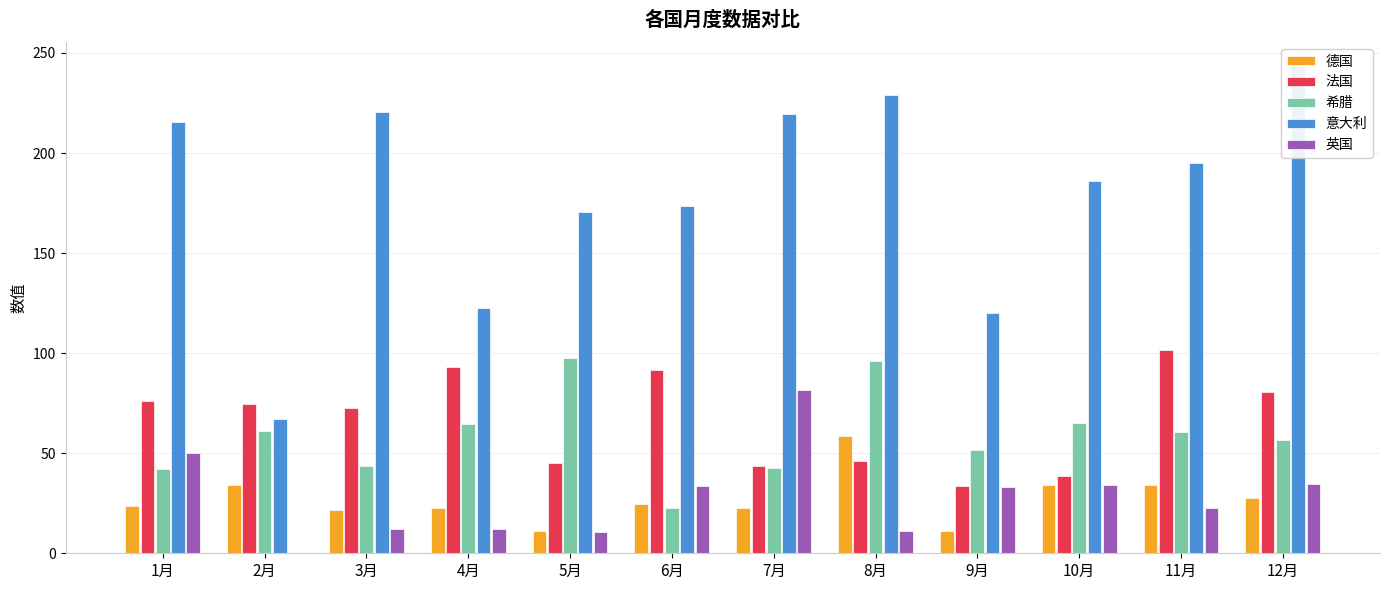

Are the bars grouped side by side (vs. stacked)?

Yes